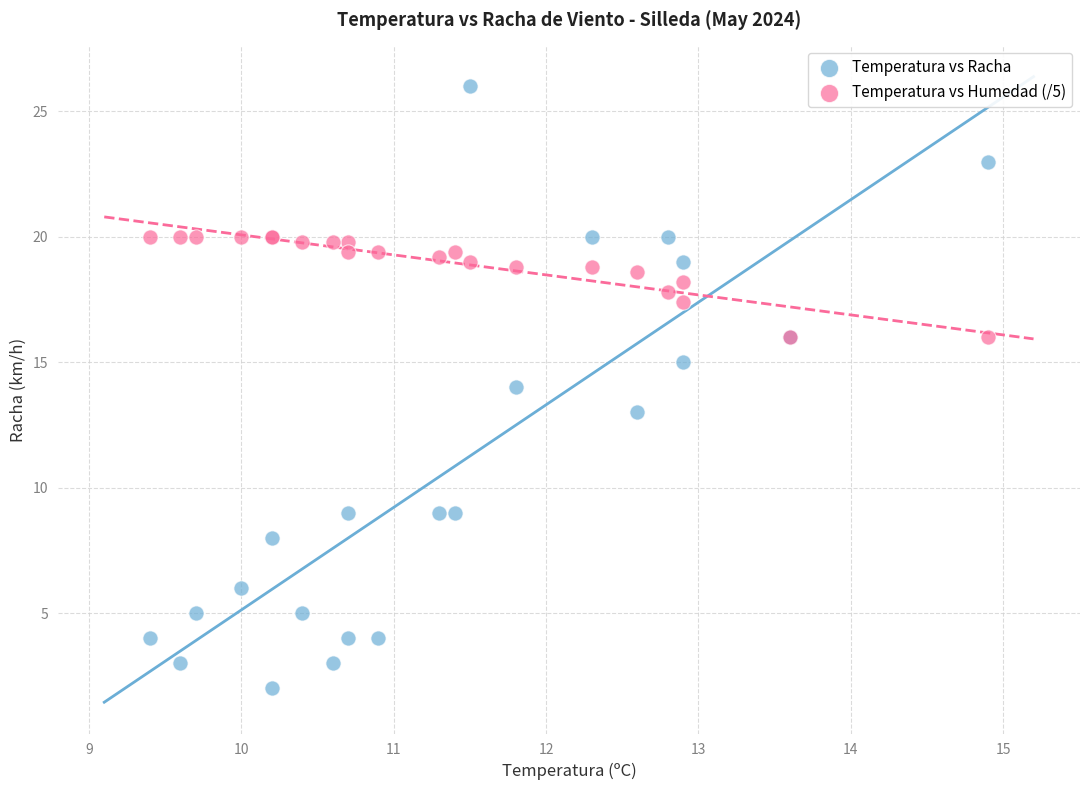

Which series has the largest Y range (max minus min)?

Temperatura vs Racha